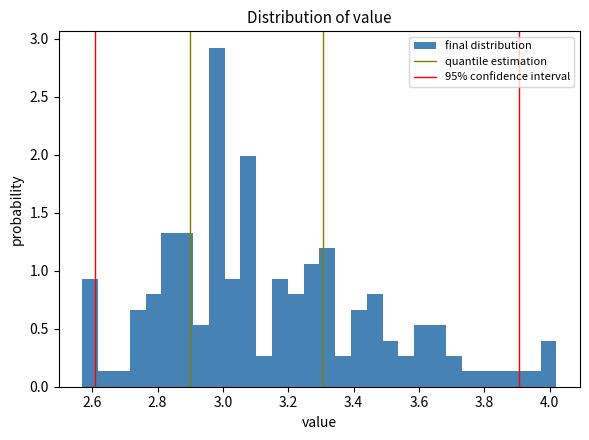

Read against the x-axis, roughly where is the centre of the tallest bar?

2.98